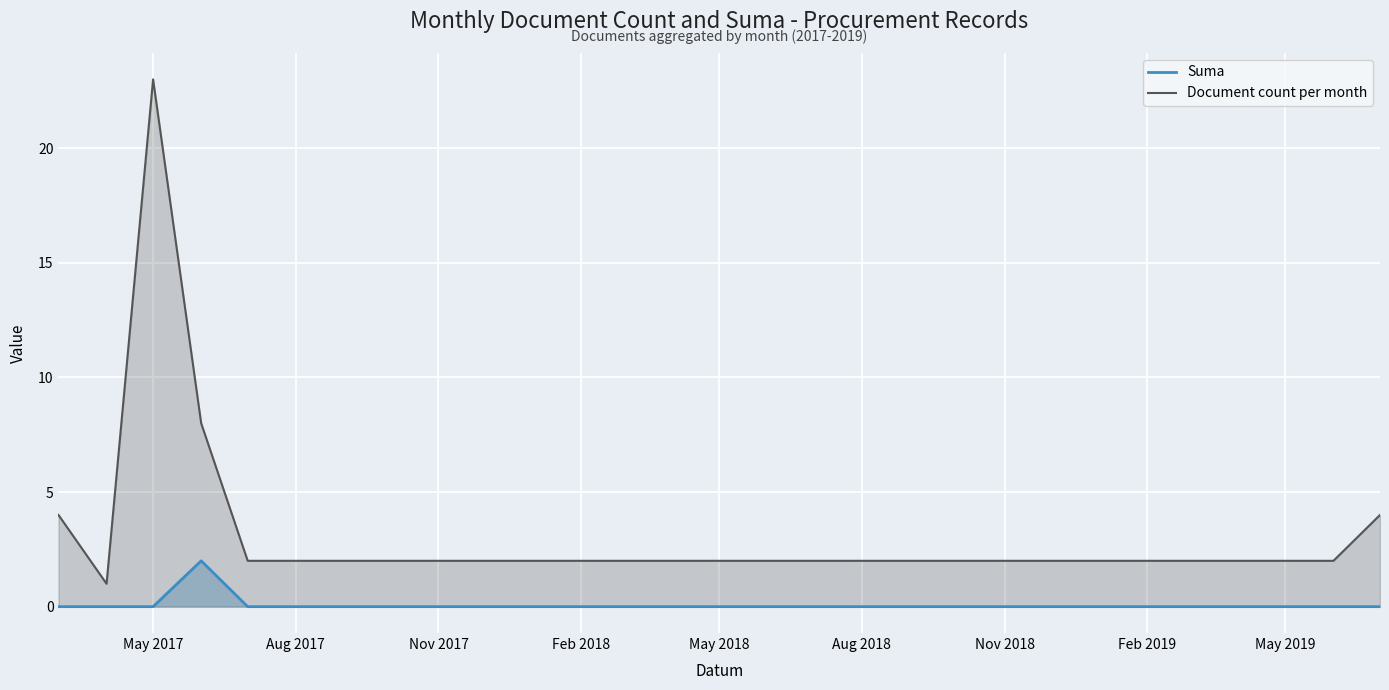

How many data points in Suma are above 0?

1